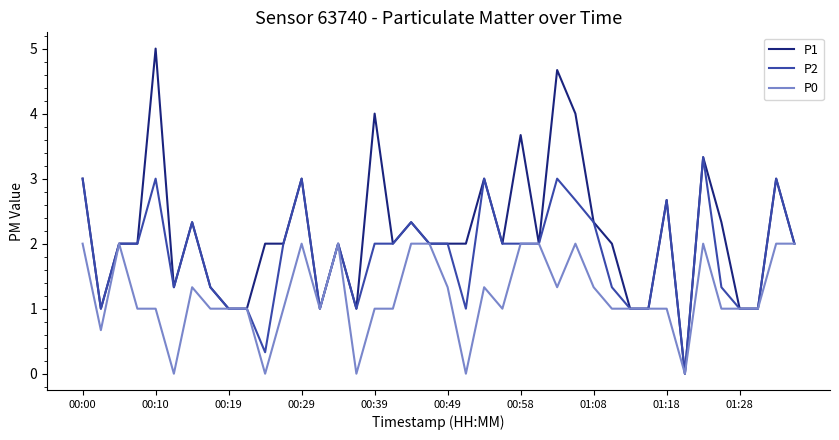

What are all the series names shown in the legend?

P1, P2, P0